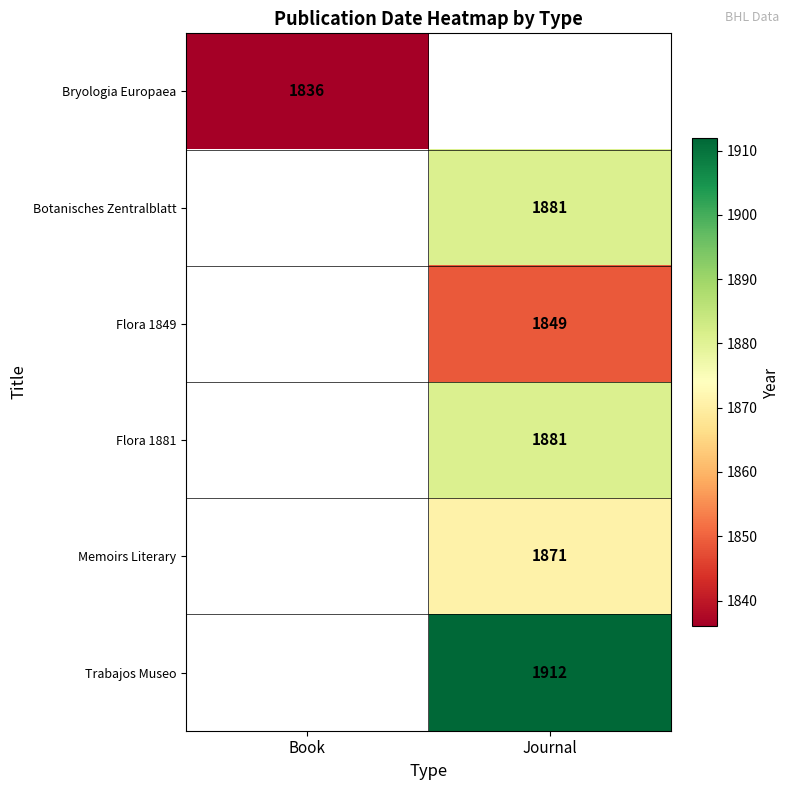

Is it true that Memoirs Literary equals 3092 at Journal?

False